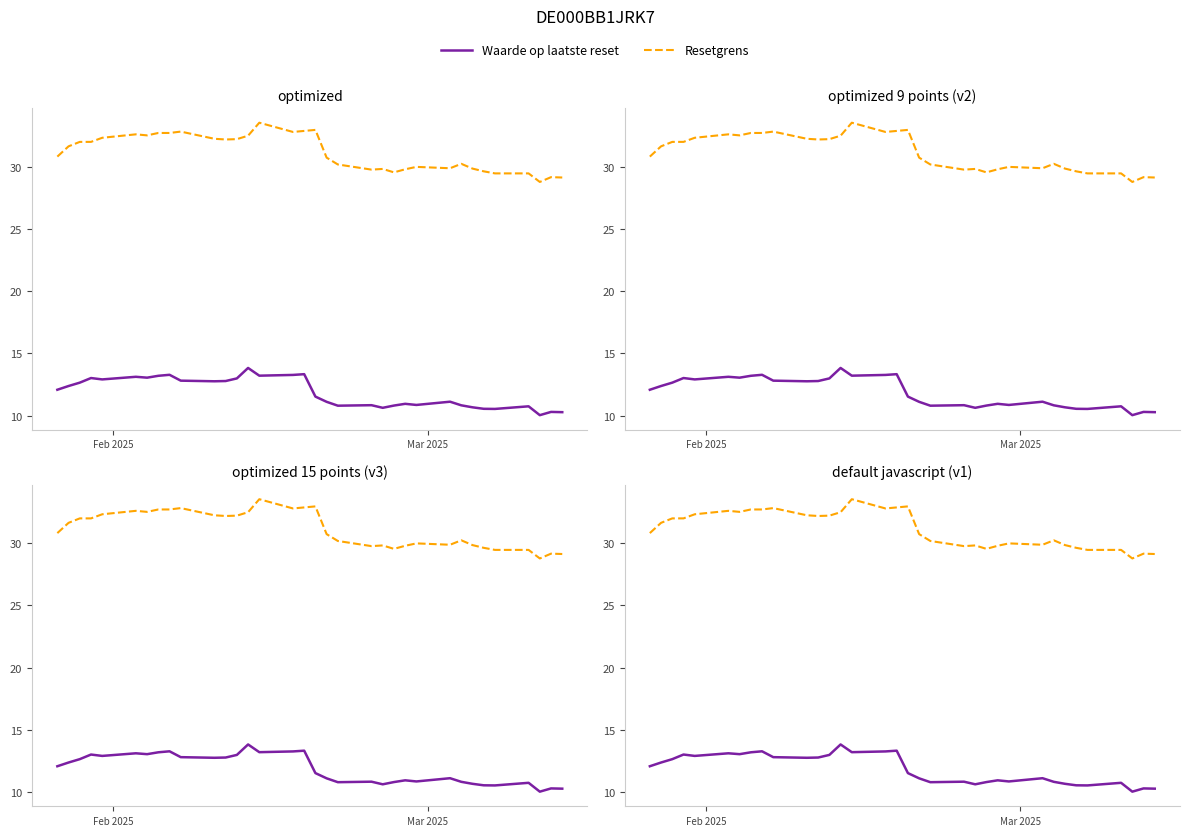

Does the chart display data point markers on the line(s)?

No